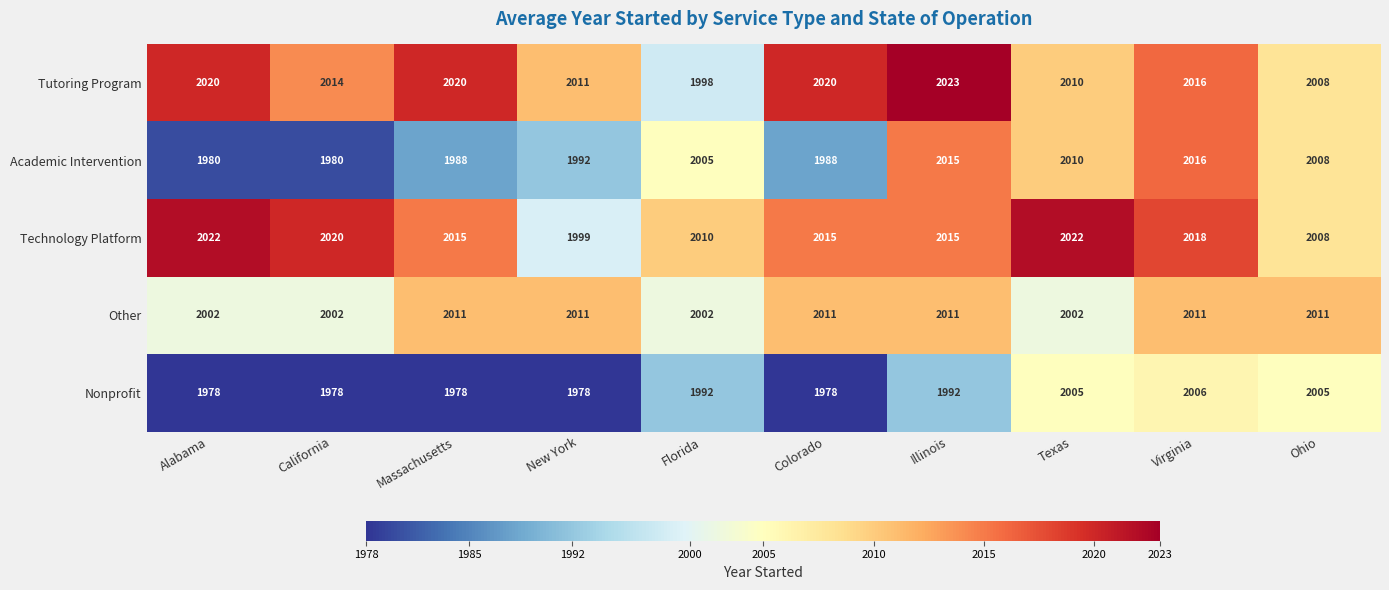

True or false: Tutoring Program has a value of 2020 at Alabama.

True